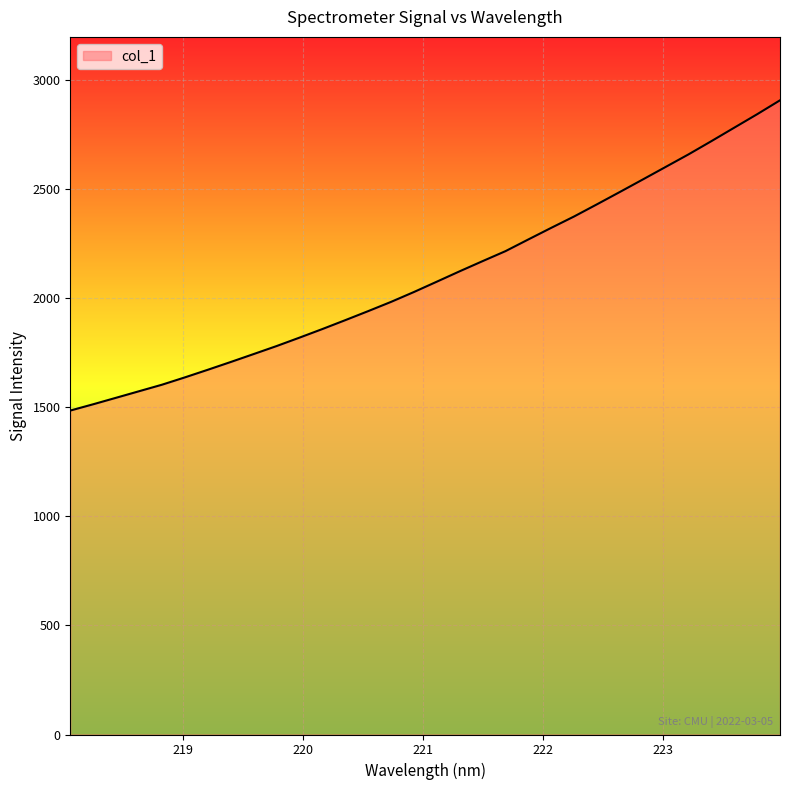

What is the maximum value shown in the chart?

2907.2